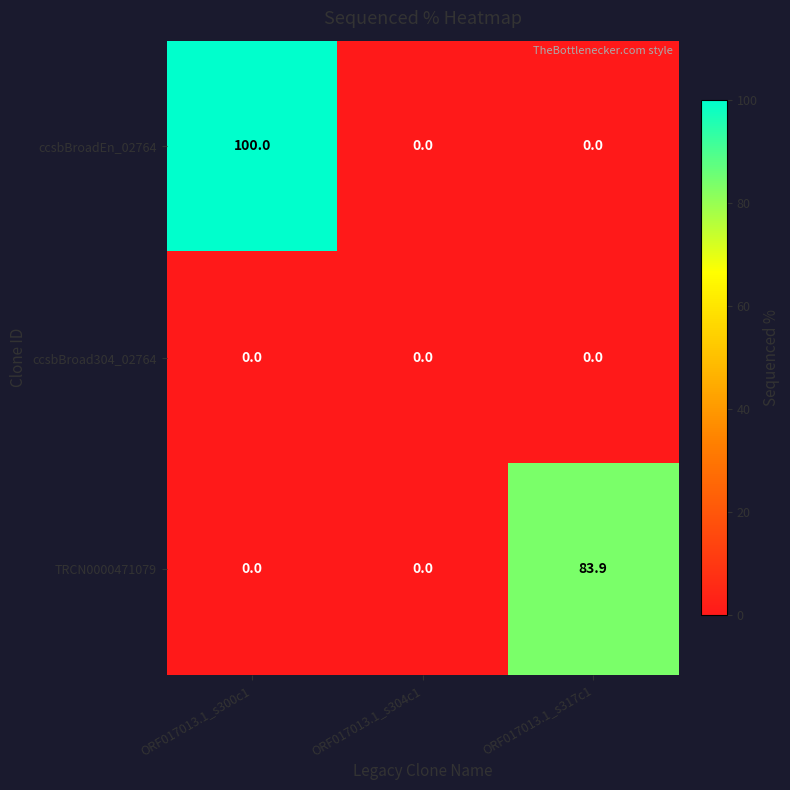

What is the difference between the maximum and minimum values in the ccsbBroadEn_02764 series?

100.0